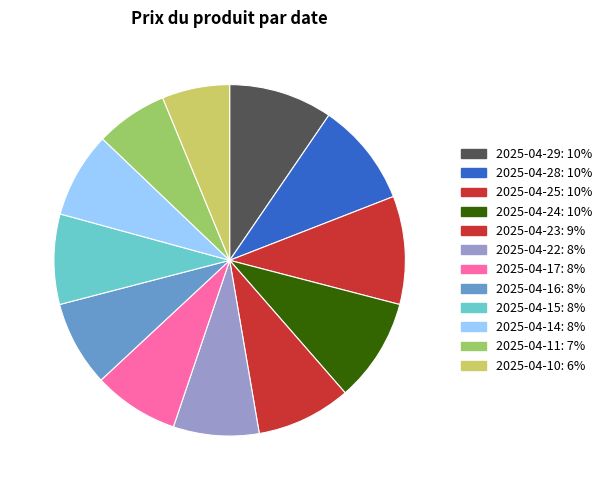

How many slices are in this pie chart?

12